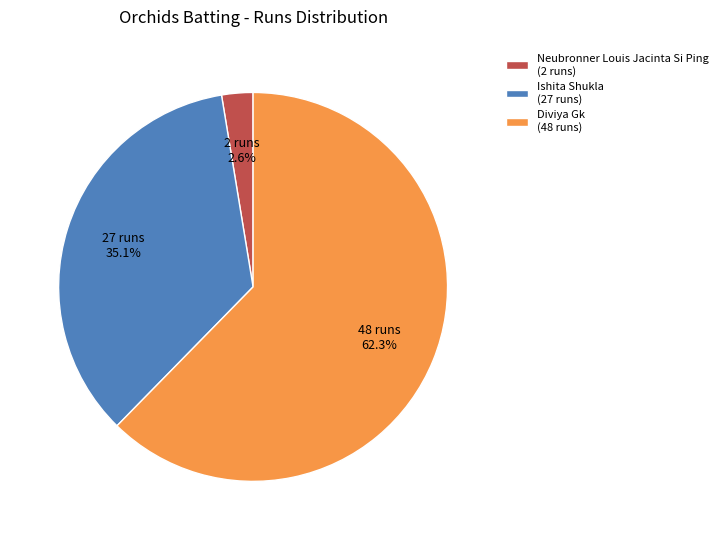

What is the smallest slice in the pie chart?

Neubronner Louis Jacinta Si Ping (2 runs)